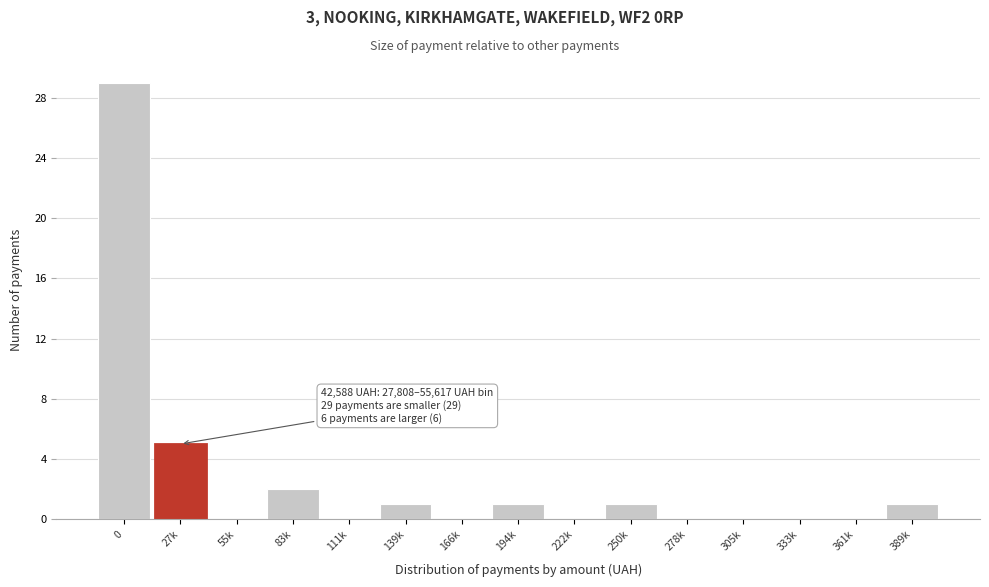

Reading left to right, transcribe all the data shown in this chart.

0=29	27k=5	55k=0	83k=2	111k=0	139k=1	166k=0	194k=1	222k=0	250k=1	278k=0	305k=0	333k=0	361k=0	389k=1